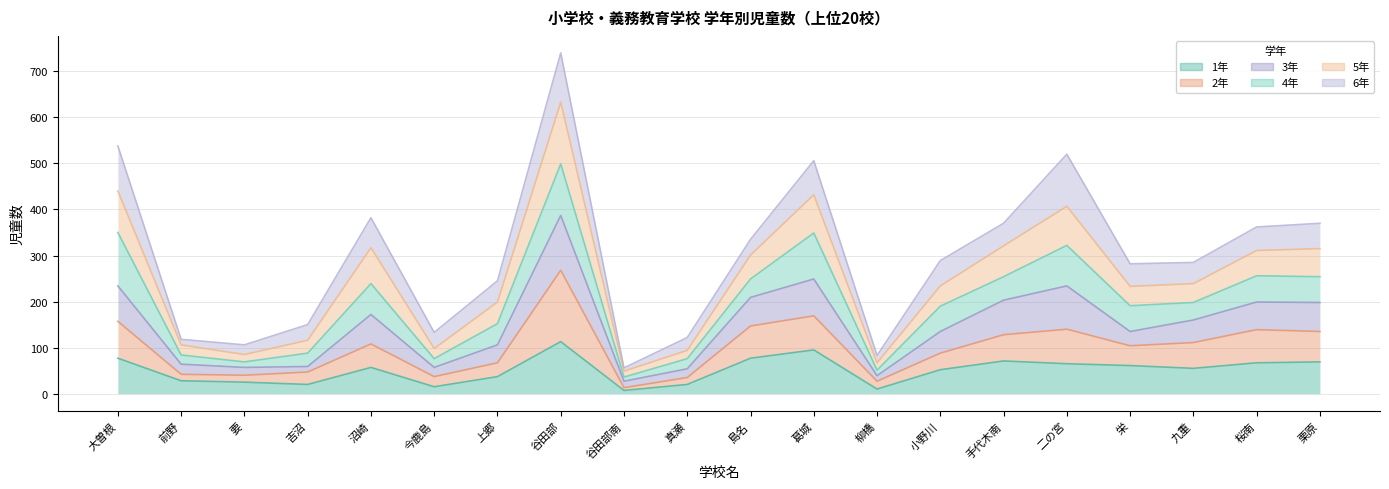

True or false: 2年 has a value of 48 at 柳橋.

False